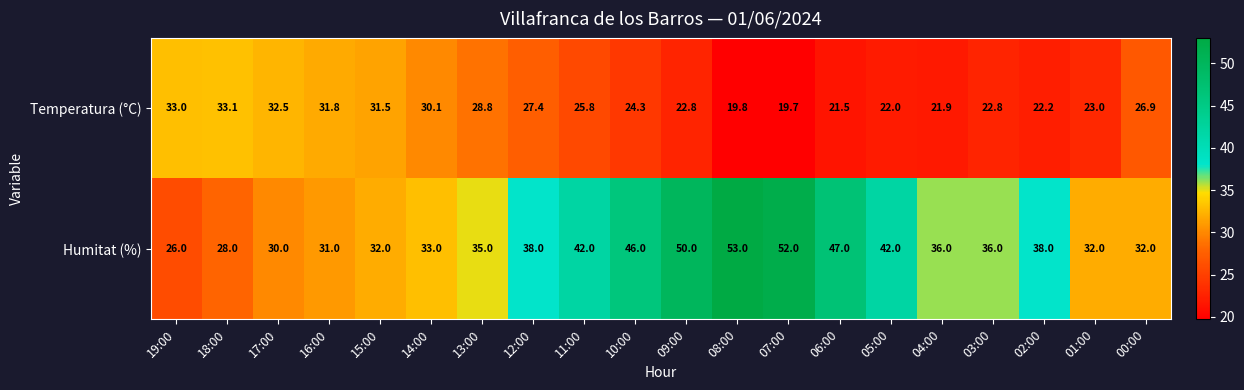

Is it true that Temperatura (°C) equals 24.3 at 10:00?

True